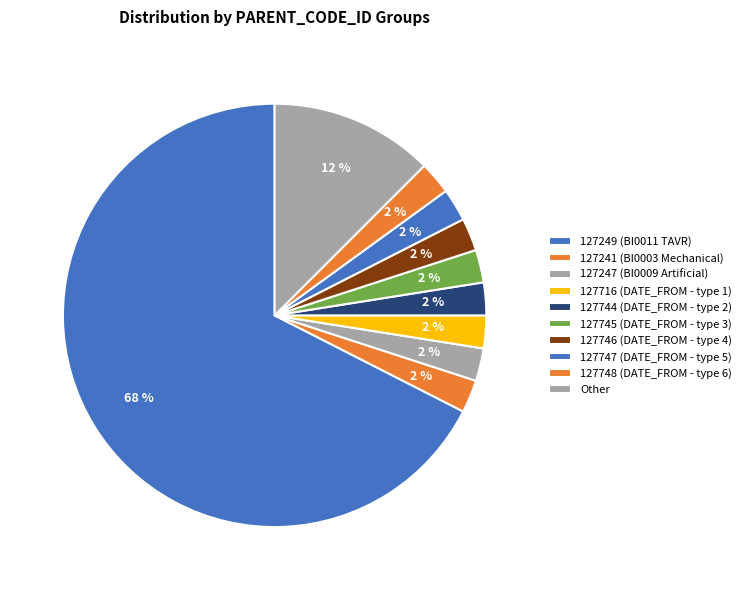

Count the number of slices in the pie.

10